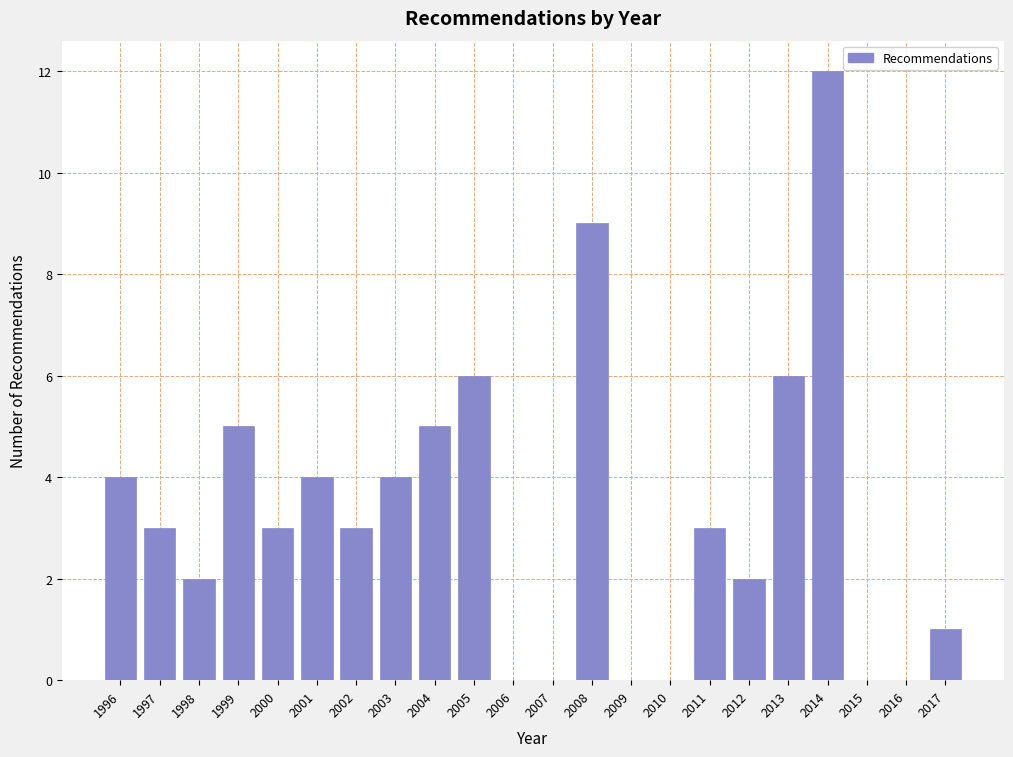

Reading right to left, what are all the values shown in this chart?

2017=1	2016=0	2015=0	2014=12	2013=6	2012=2	2011=3	2010=0	2009=0	2008=9	2007=0	2006=0	2005=6	2004=5	2003=4	2002=3	2001=4	2000=3	1999=5	1998=2	1997=3	1996=4